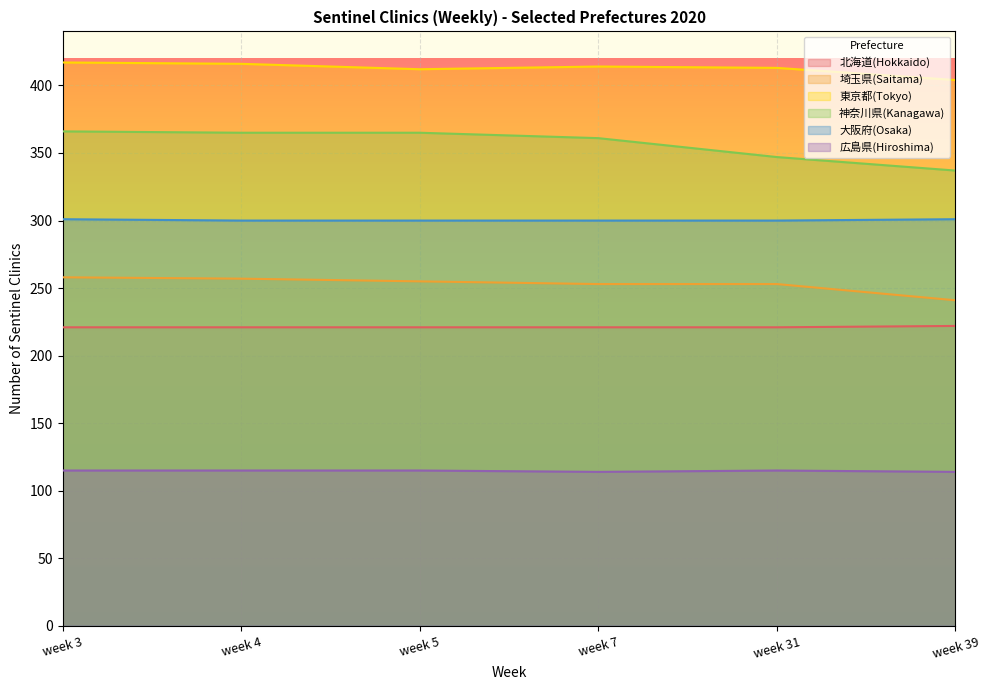

Is it true that 埼玉県(Saitama) equals 124 at week 5?

False